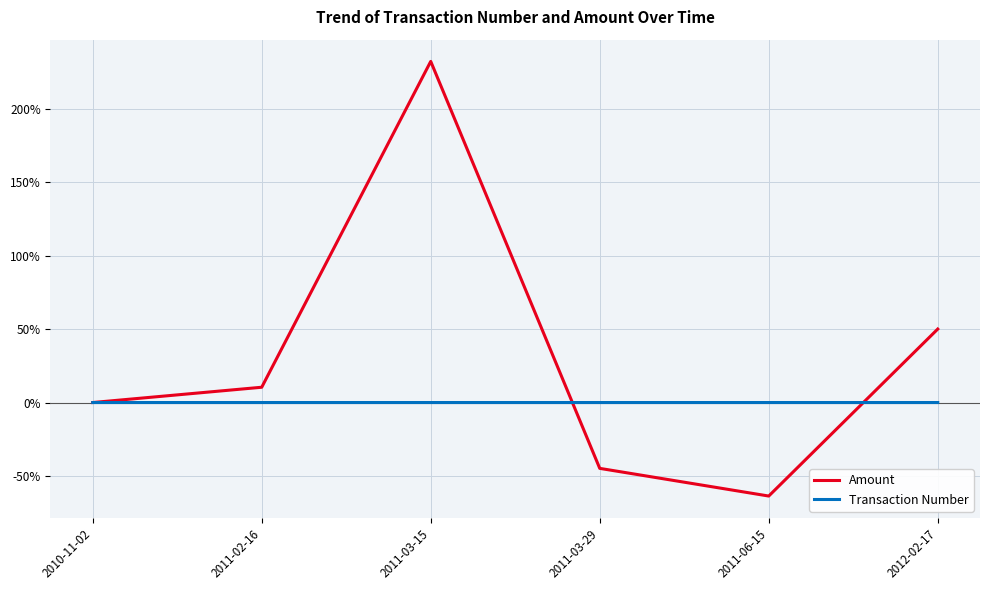

True or false: Amount and Transaction Number intersect in this chart.

True